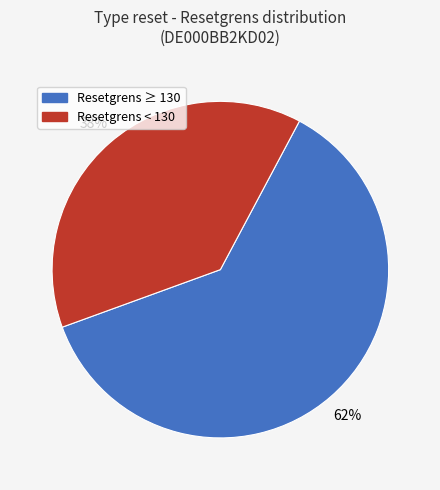

The Resetgrens ≥ 130 slice represents 71% of the pie. True or false?

False